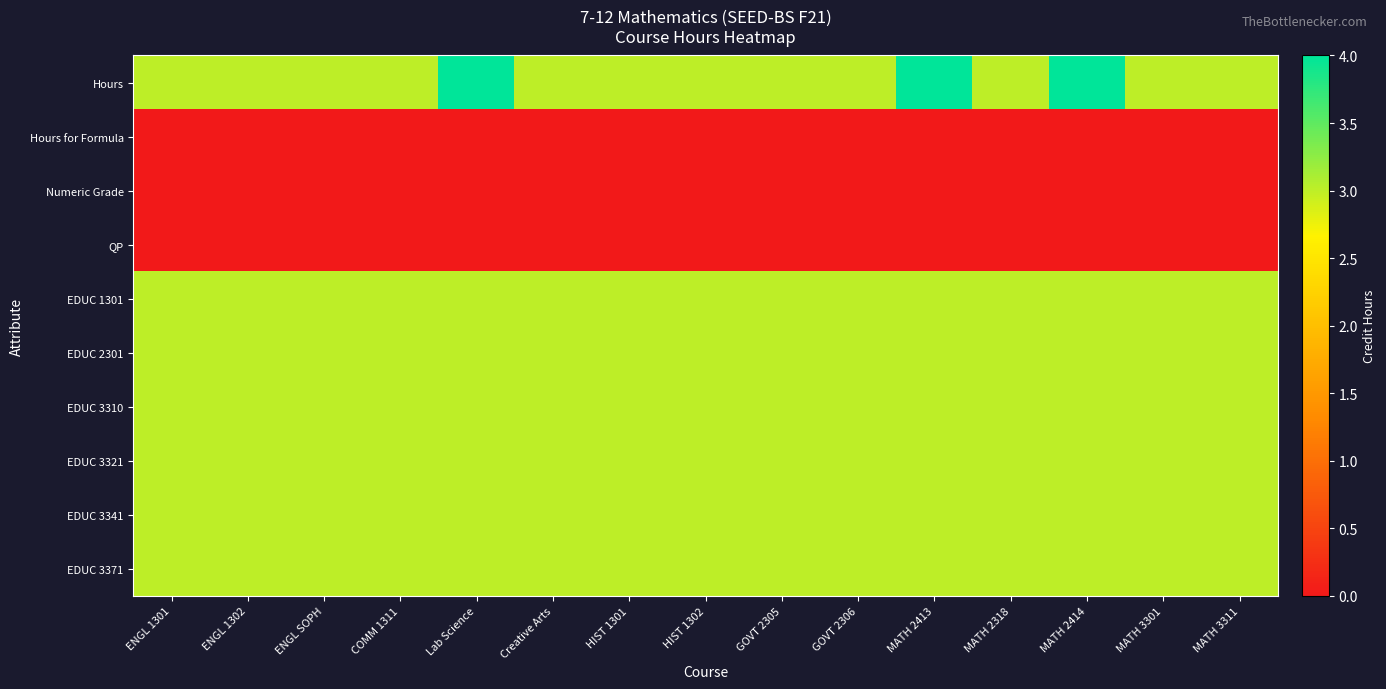

Reading right to left, list all the values displayed in this chart.

Hours: MATH 3311=3	MATH 3301=3	MATH 2414=4	MATH 2318=3	MATH 2413=4	GOVT 2306=3	GOVT 2305=3	HIST 1302=3	HIST 1301=3	Creative Arts=3	Lab Science=4	COMM 1311=3	ENGL SOPH=3	ENGL 1302=3	ENGL 1301=3
Hours for Formula: MATH 3311=0	MATH 3301=0	MATH 2414=0	MATH 2318=0	MATH 2413=0	GOVT 2306=0	GOVT 2305=0	HIST 1302=0	HIST 1301=0	Creative Arts=0	Lab Science=0	COMM 1311=0	ENGL SOPH=0	ENGL 1302=0	ENGL 1301=0
Numeric Grade: MATH 3311=0	MATH 3301=0	MATH 2414=0	MATH 2318=0	MATH 2413=0	GOVT 2306=0	GOVT 2305=0	HIST 1302=0	HIST 1301=0	Creative Arts=0	Lab Science=0	COMM 1311=0	ENGL SOPH=0	ENGL 1302=0	ENGL 1301=0
QP: MATH 3311=0	MATH 3301=0	MATH 2414=0	MATH 2318=0	MATH 2413=0	GOVT 2306=0	GOVT 2305=0	HIST 1302=0	HIST 1301=0	Creative Arts=0	Lab Science=0	COMM 1311=0	ENGL SOPH=0	ENGL 1302=0	ENGL 1301=0
EDUC 1301: MATH 3311=3	MATH 3301=3	MATH 2414=3	MATH 2318=3	MATH 2413=3	GOVT 2306=3	GOVT 2305=3	HIST 1302=3	HIST 1301=3	Creative Arts=3	Lab Science=3	COMM 1311=3	ENGL SOPH=3	ENGL 1302=3	ENGL 1301=3
EDUC 2301: MATH 3311=3	MATH 3301=3	MATH 2414=3	MATH 2318=3	MATH 2413=3	GOVT 2306=3	GOVT 2305=3	HIST 1302=3	HIST 1301=3	Creative Arts=3	Lab Science=3	COMM 1311=3	ENGL SOPH=3	ENGL 1302=3	ENGL 1301=3
EDUC 3310: MATH 3311=3	MATH 3301=3	MATH 2414=3	MATH 2318=3	MATH 2413=3	GOVT 2306=3	GOVT 2305=3	HIST 1302=3	HIST 1301=3	Creative Arts=3	Lab Science=3	COMM 1311=3	ENGL SOPH=3	ENGL 1302=3	ENGL 1301=3
EDUC 3321: MATH 3311=3	MATH 3301=3	MATH 2414=3	MATH 2318=3	MATH 2413=3	GOVT 2306=3	GOVT 2305=3	HIST 1302=3	HIST 1301=3	Creative Arts=3	Lab Science=3	COMM 1311=3	ENGL SOPH=3	ENGL 1302=3	ENGL 1301=3
EDUC 3341: MATH 3311=3	MATH 3301=3	MATH 2414=3	MATH 2318=3	MATH 2413=3	GOVT 2306=3	GOVT 2305=3	HIST 1302=3	HIST 1301=3	Creative Arts=3	Lab Science=3	COMM 1311=3	ENGL SOPH=3	ENGL 1302=3	ENGL 1301=3
EDUC 3371: MATH 3311=3	MATH 3301=3	MATH 2414=3	MATH 2318=3	MATH 2413=3	GOVT 2306=3	GOVT 2305=3	HIST 1302=3	HIST 1301=3	Creative Arts=3	Lab Science=3	COMM 1311=3	ENGL SOPH=3	ENGL 1302=3	ENGL 1301=3